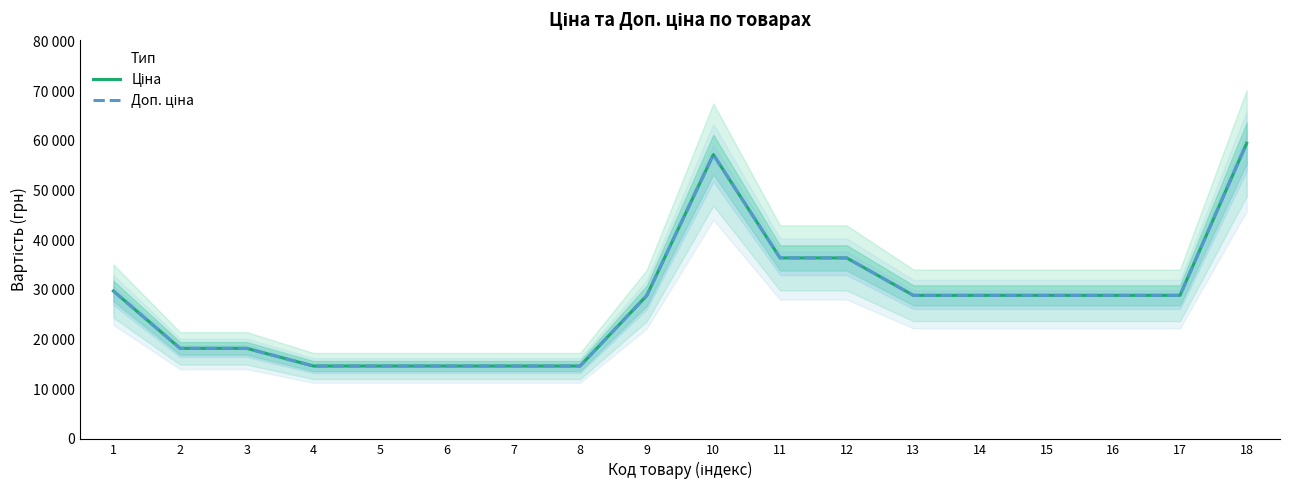

Is this an area chart (filled region under the line)?

No